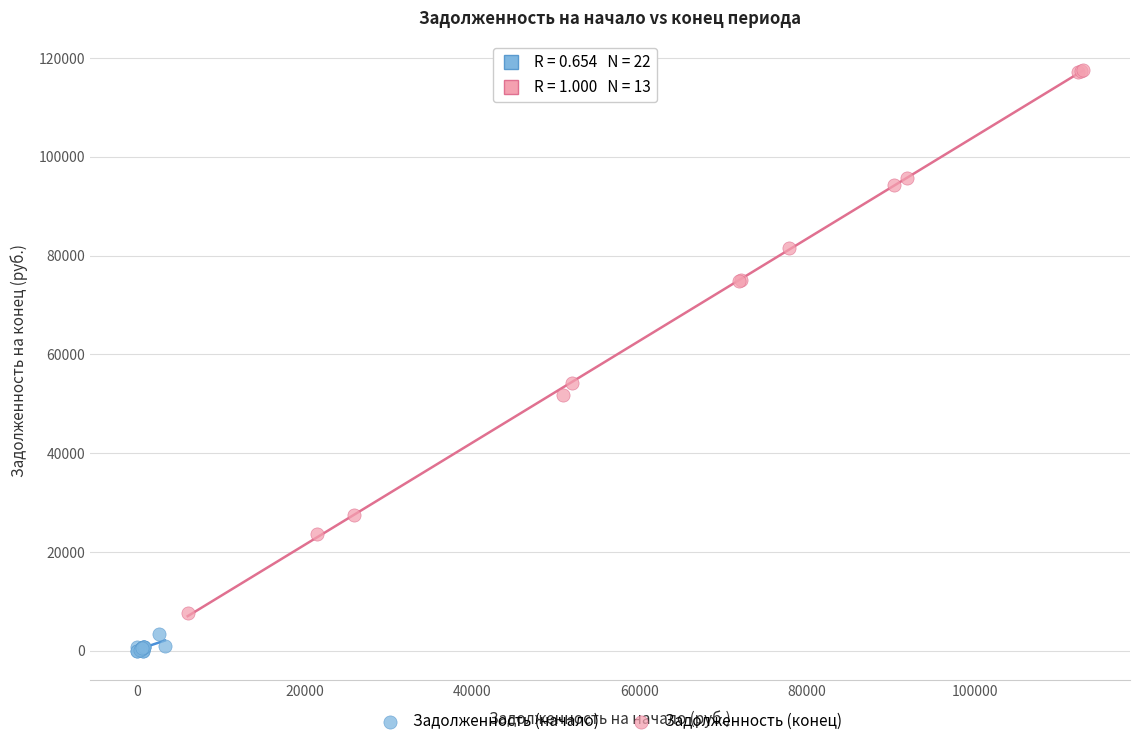

Which series contains the highest Y value?

Задолженность (конец)